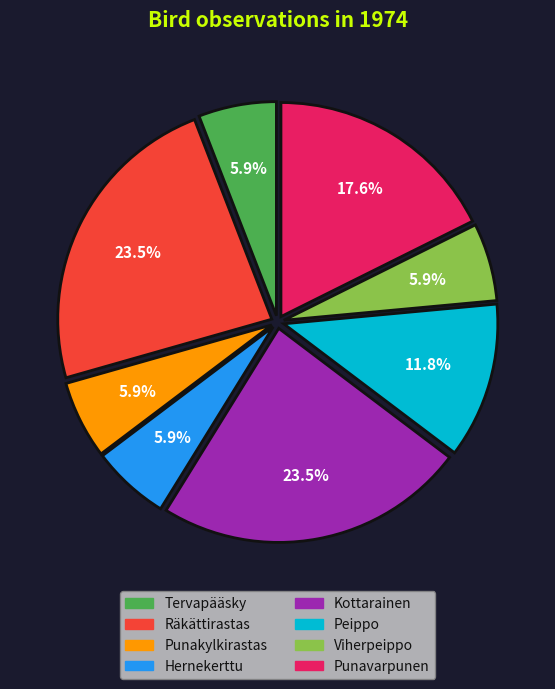

Is there any slice that represents more than half of the pie?

No